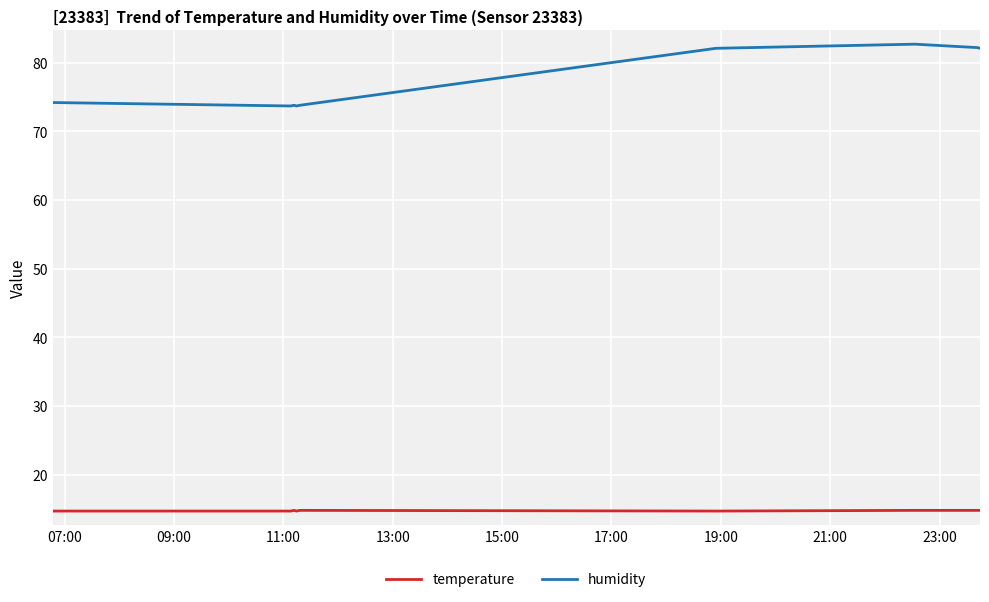

Does the chart display data point markers on the line(s)?

No